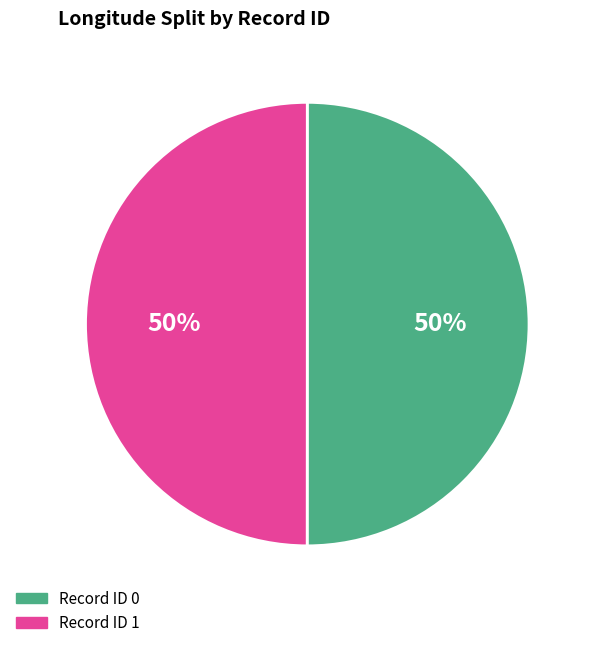

To the nearest percent, what is the average slice percentage?

50%